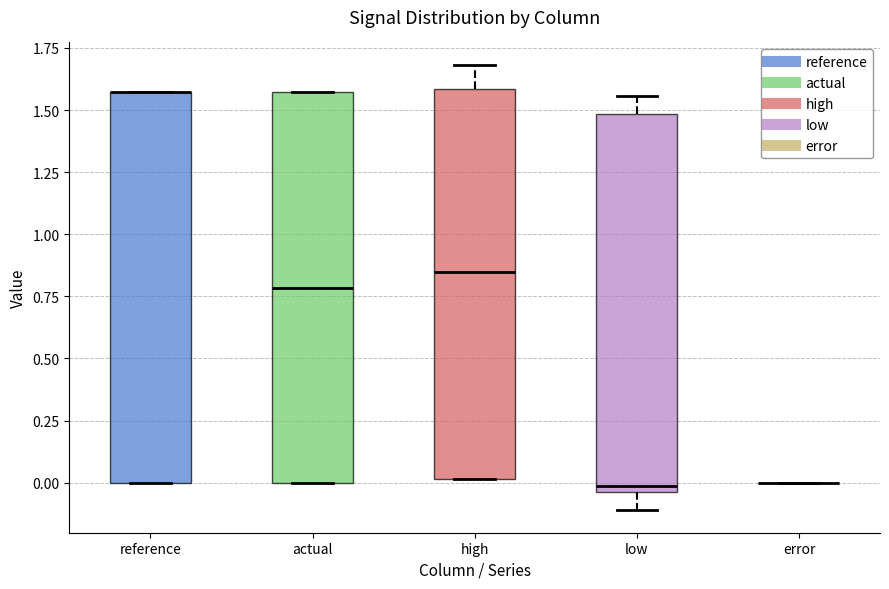

Where does the lower whisker of the box for low end on the y-axis? The values are not printed on the chart, so give them approximately, as read against the axis.

-0.10